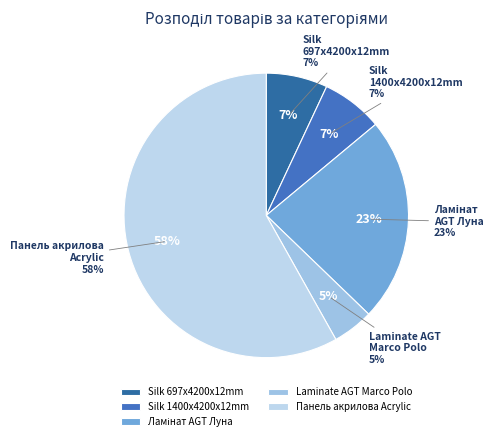

Does Панель акрилова Acrylic account for over 50% of the chart?

Yes